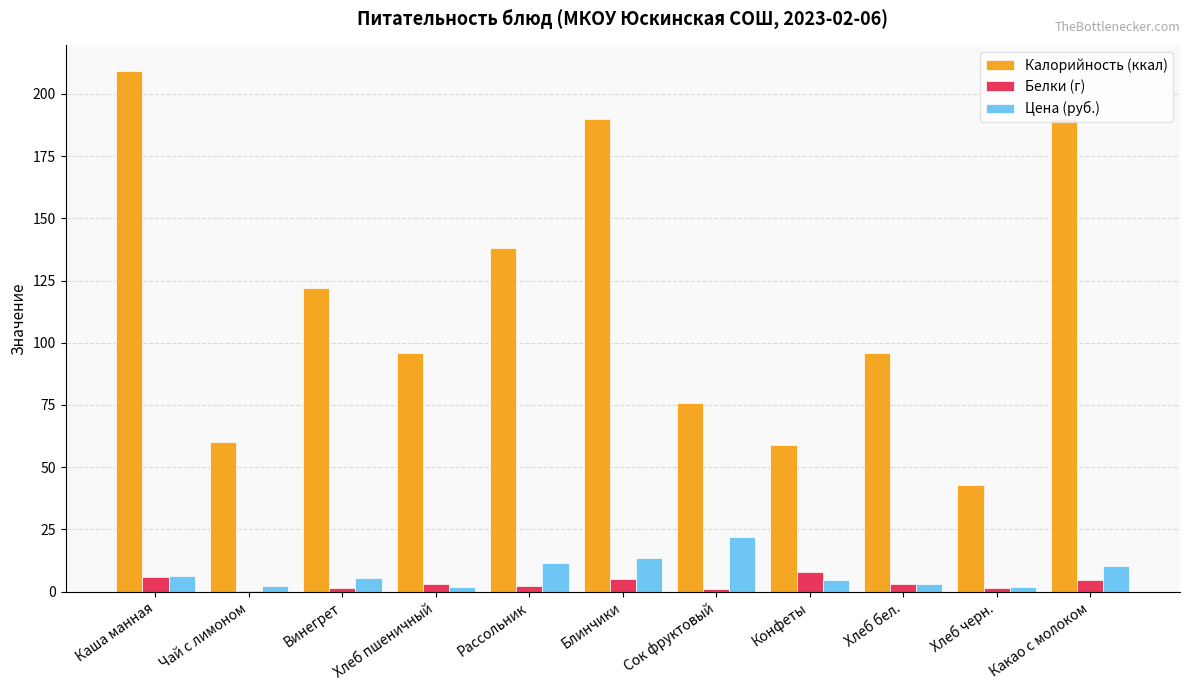

How many groups of bars are there?

11